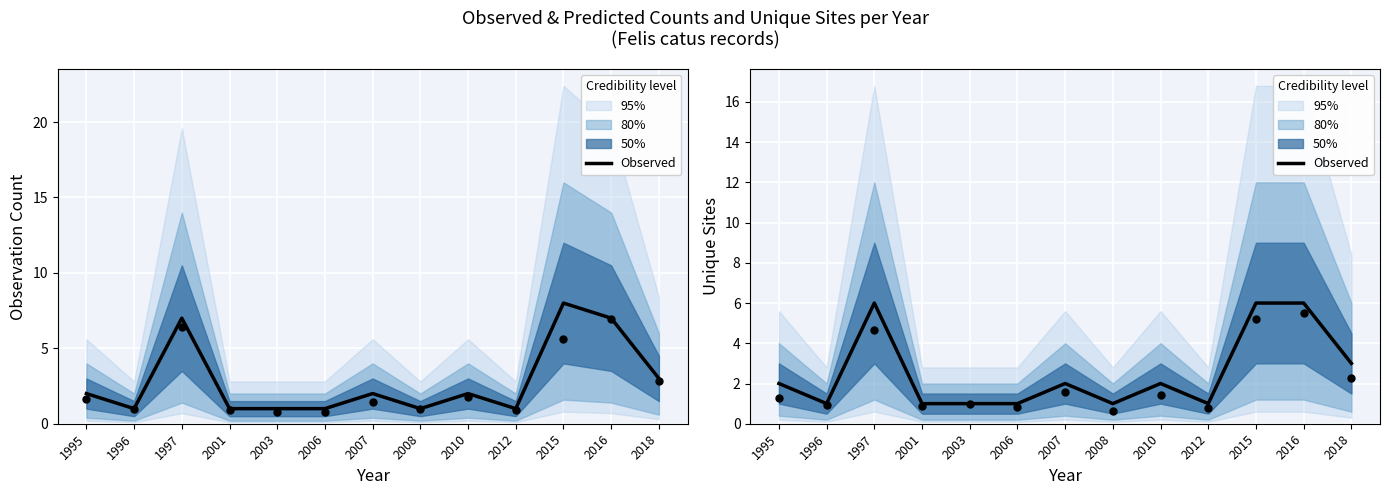

What is the ratio of the value at 2018 to the value at 2015?

0.5